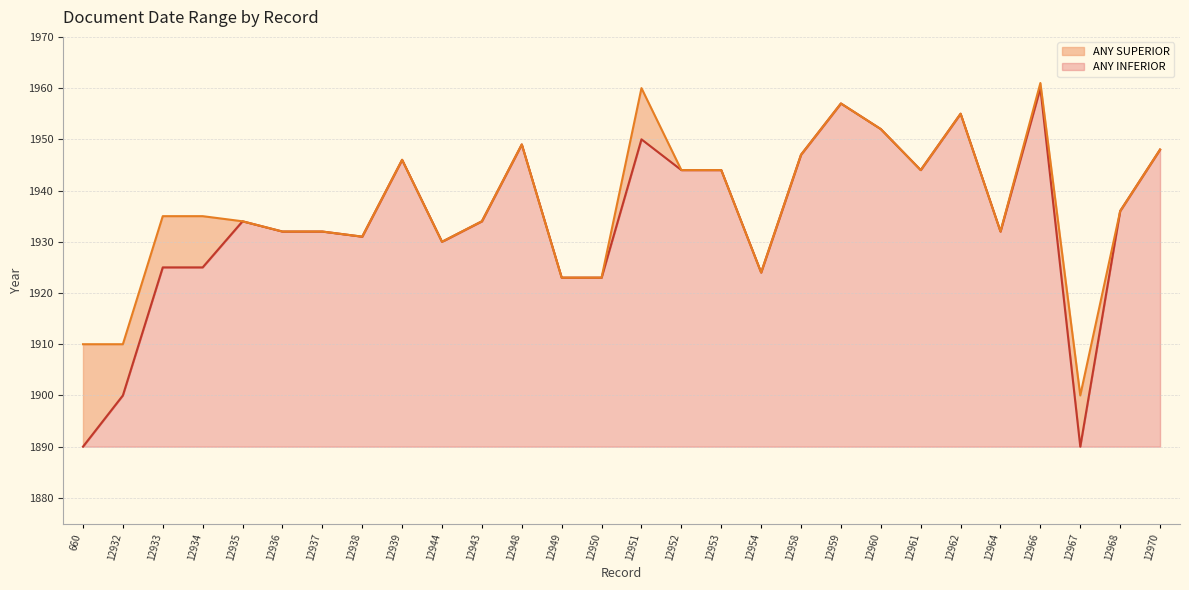

What is the sum of all ANY SUPERIOR values?

54228